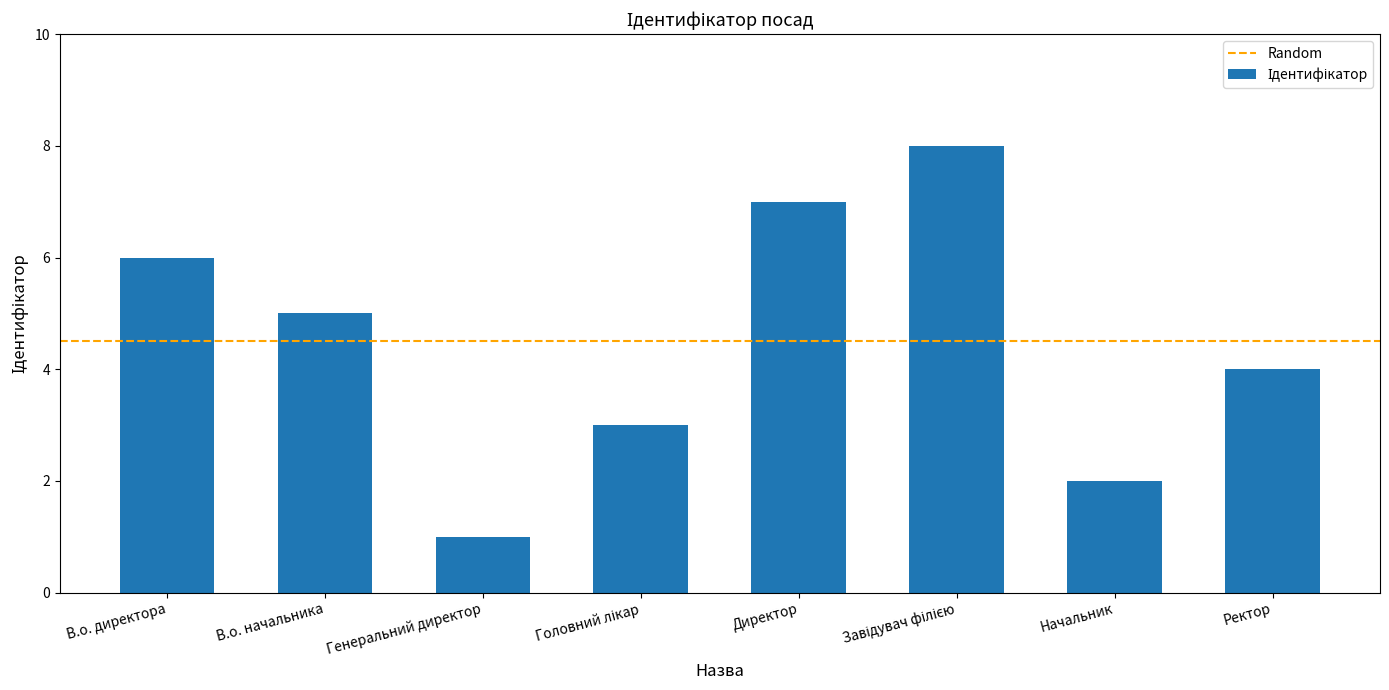

Which label corresponds to the smallest value in the chart?

Генеральний директор